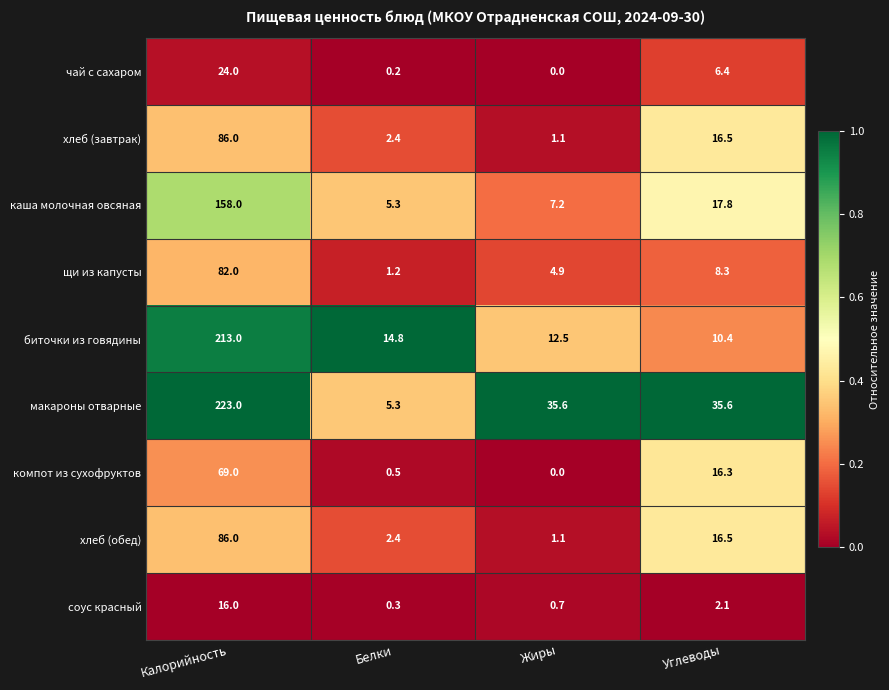

At which label is чай с сахаром closest to 12?

Углеводы